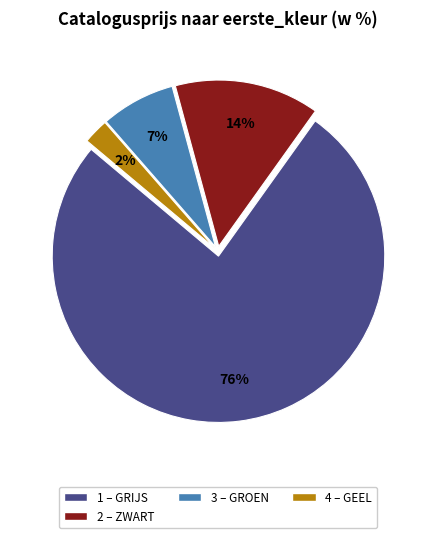

Does any single category account for the majority?

Yes